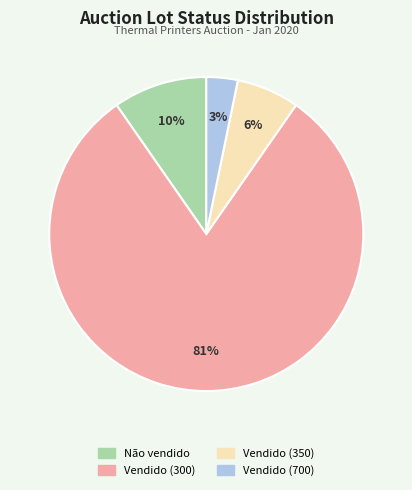

Is it true that Vendido (700) is 3% of the pie?

True